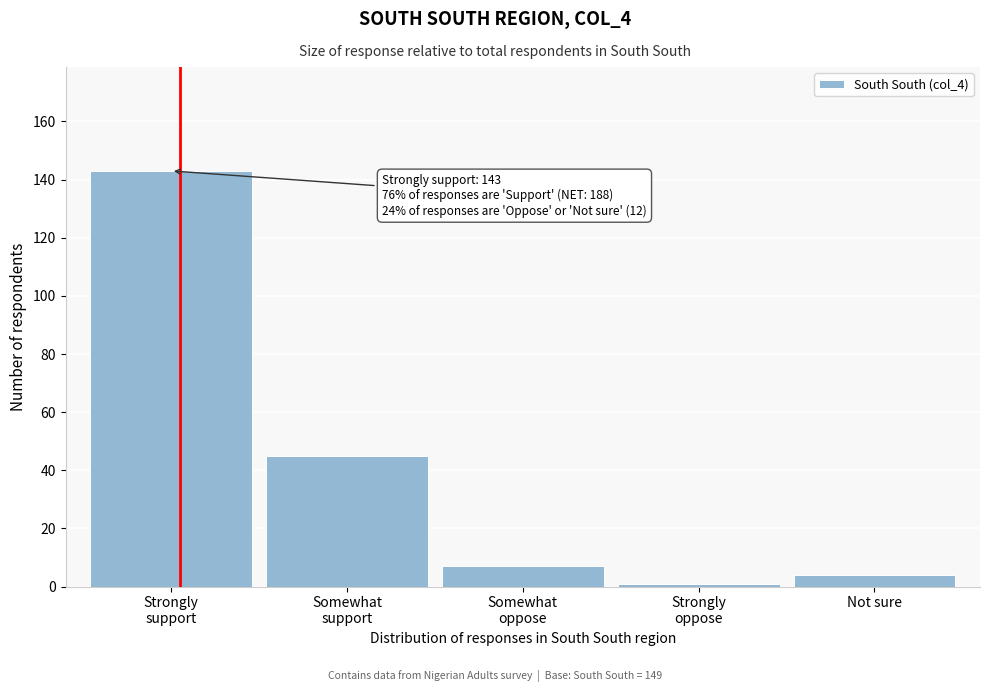

Reading right to left, extract all data points from this chart.

4	1	7	45	143